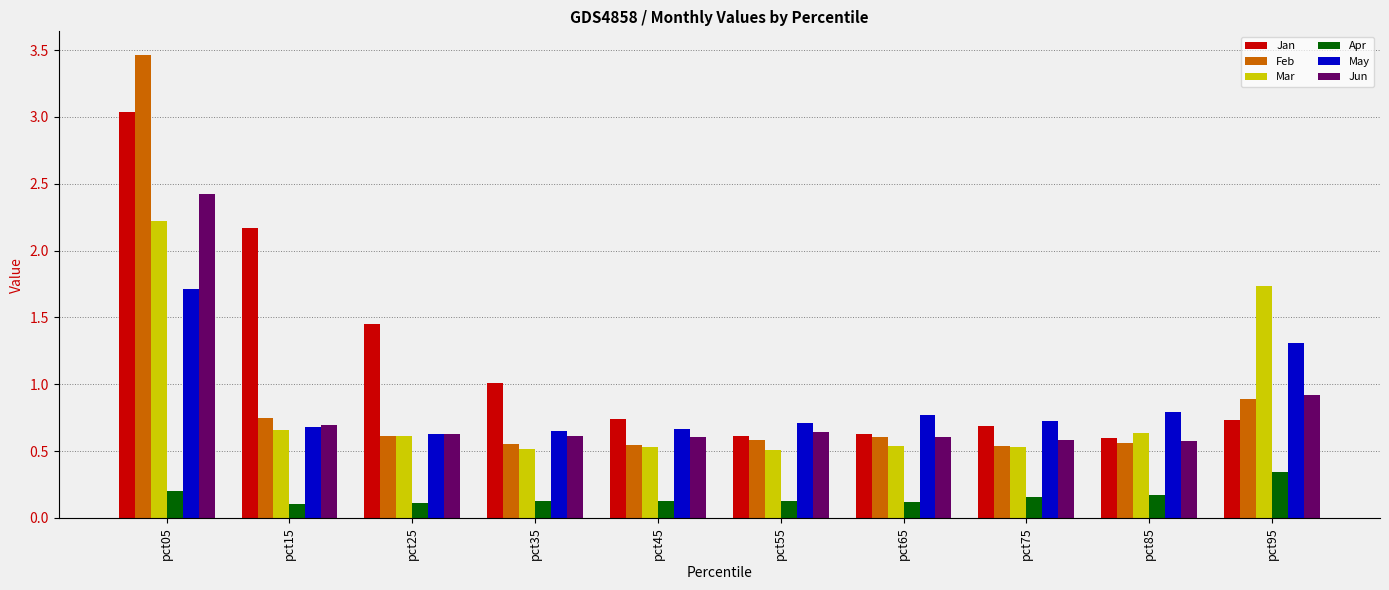

Count the Apr values in the range 0 to 1.

10